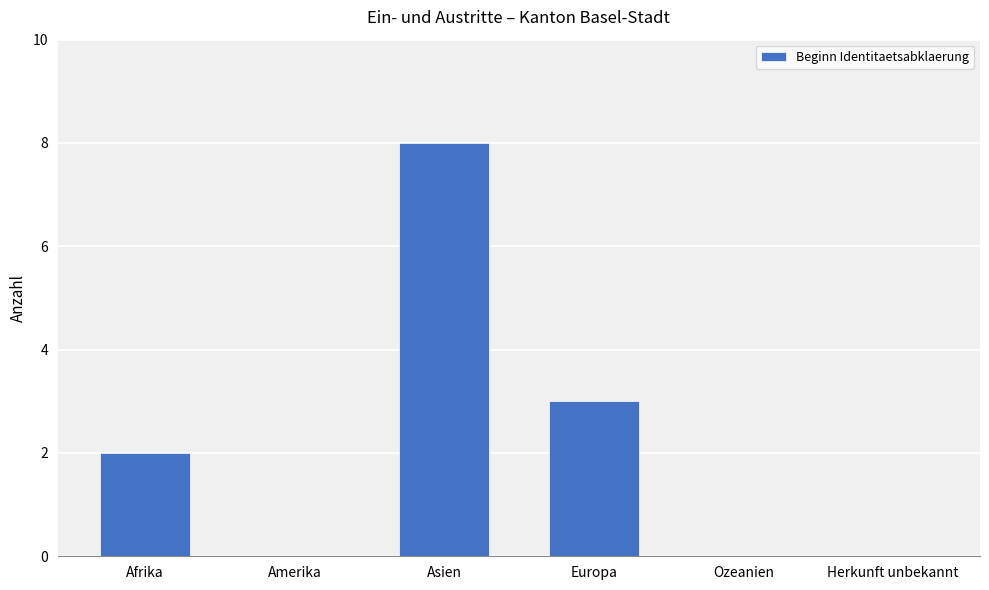

Reading left to right, extract all data points from this chart.

2	0	8	3	0	0